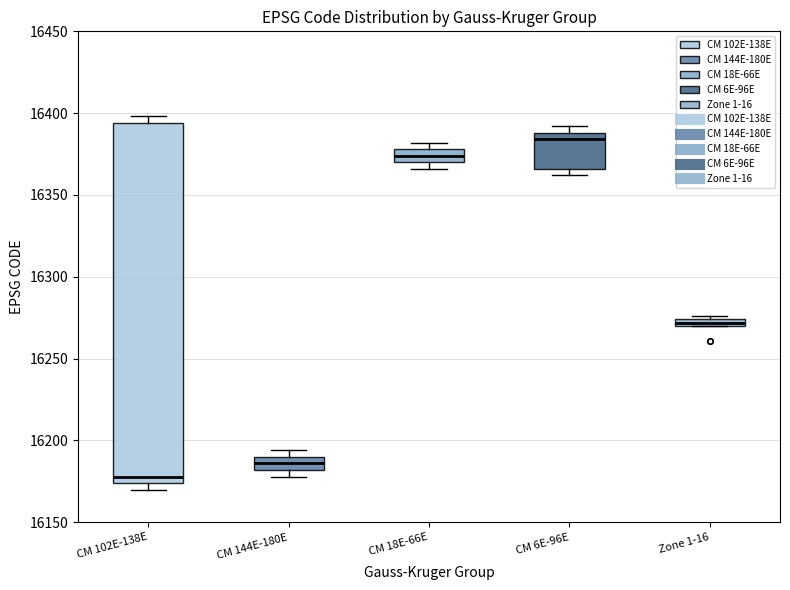

Where does the median line of the box for CM 102E-138E sit on the y-axis? The values are not printed on the chart, so give them approximately, as read against the axis.

16180